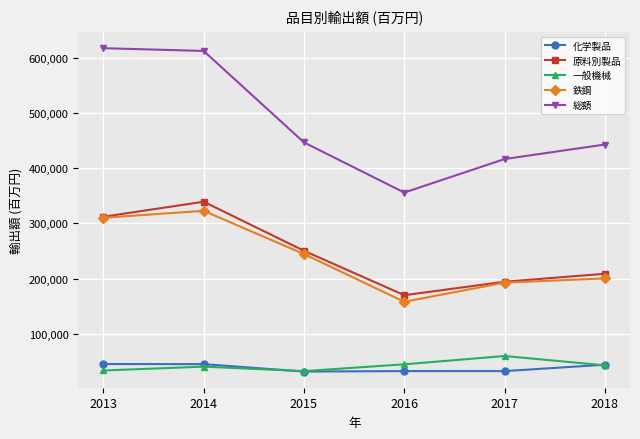

What is the maximum value for 総額?

617270.8